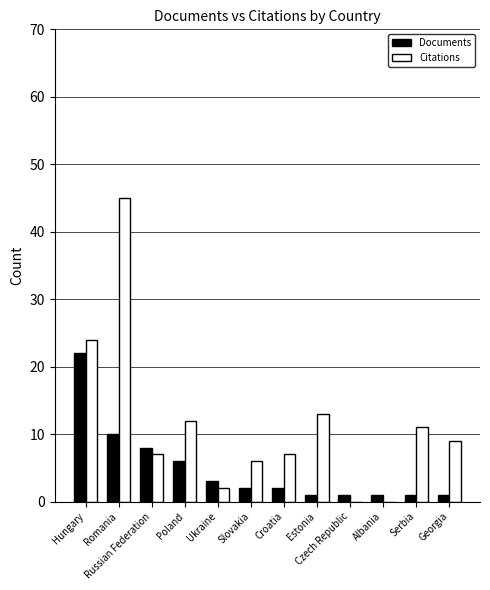

What is the sum of all Citations values?

136